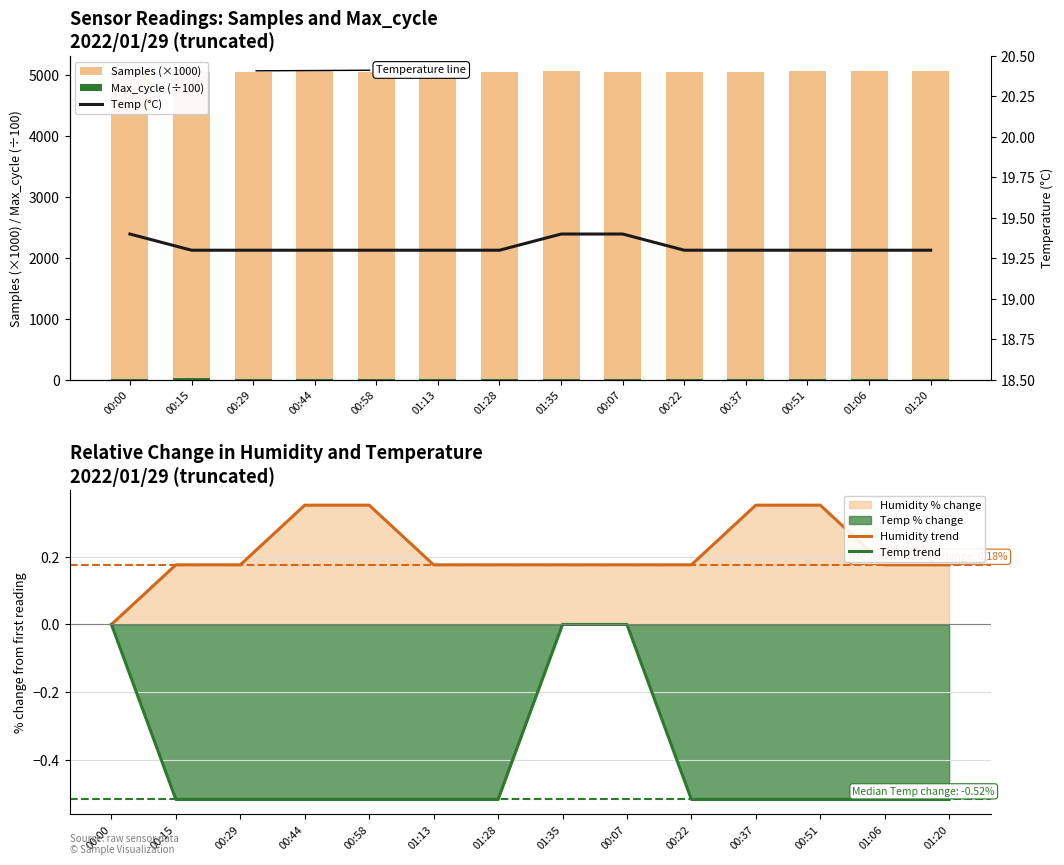

What is the minimum value shown in the chart?

-0.5